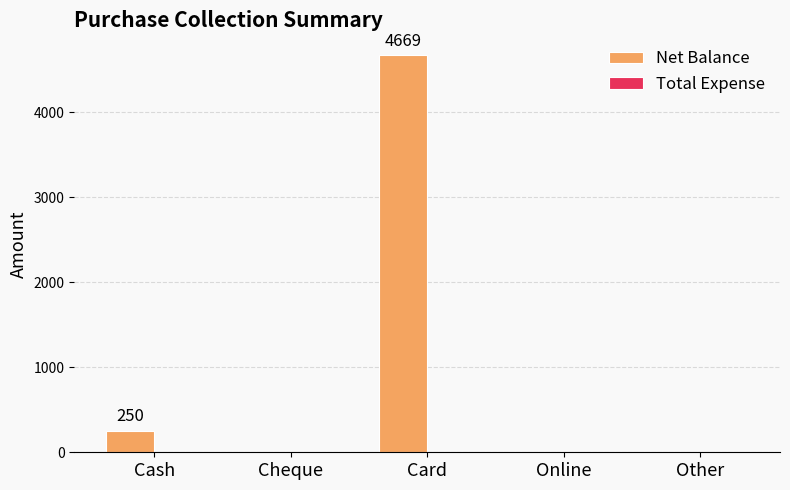

The value at Online is -1758. True or false?

False